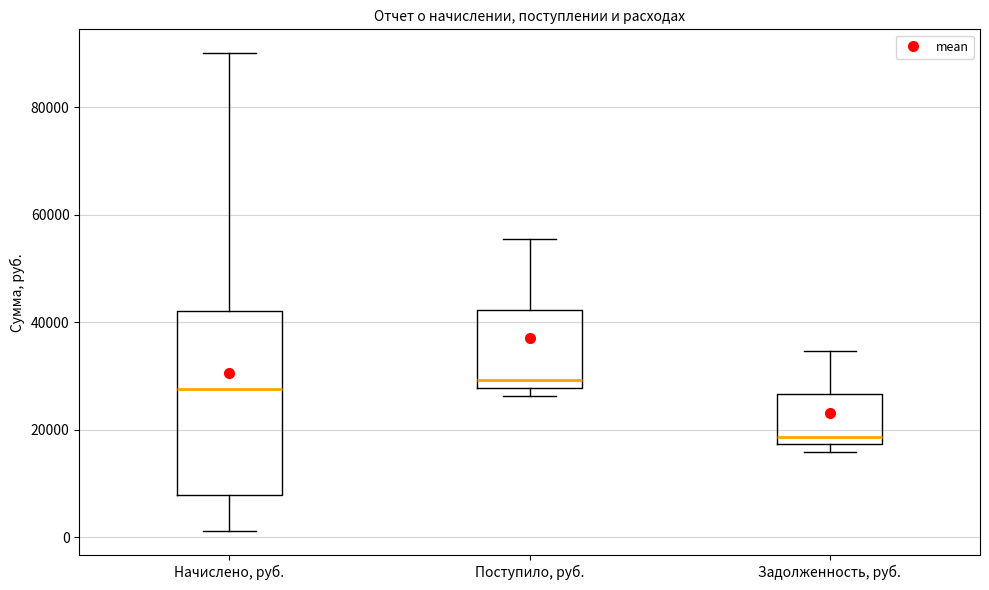

Where is the lower edge of the box for Поступило, руб. on the y-axis? The values are not printed on the chart, so give them approximately, as read against the axis.

28000